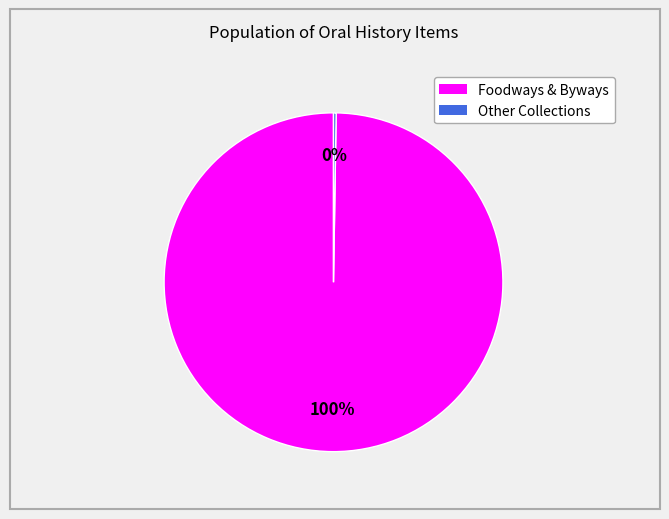

What is the largest slice in the pie chart?

Foodways & Byways